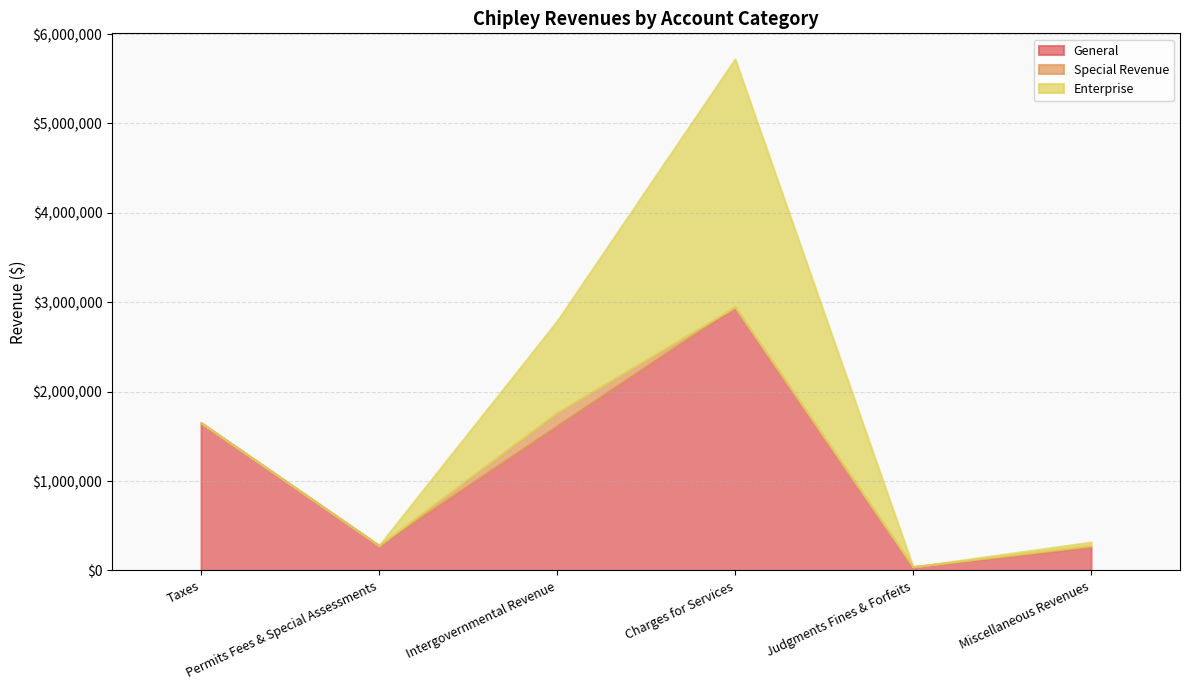

Is it true that Special Revenue equals 17429 at Miscellaneous Revenues?

True